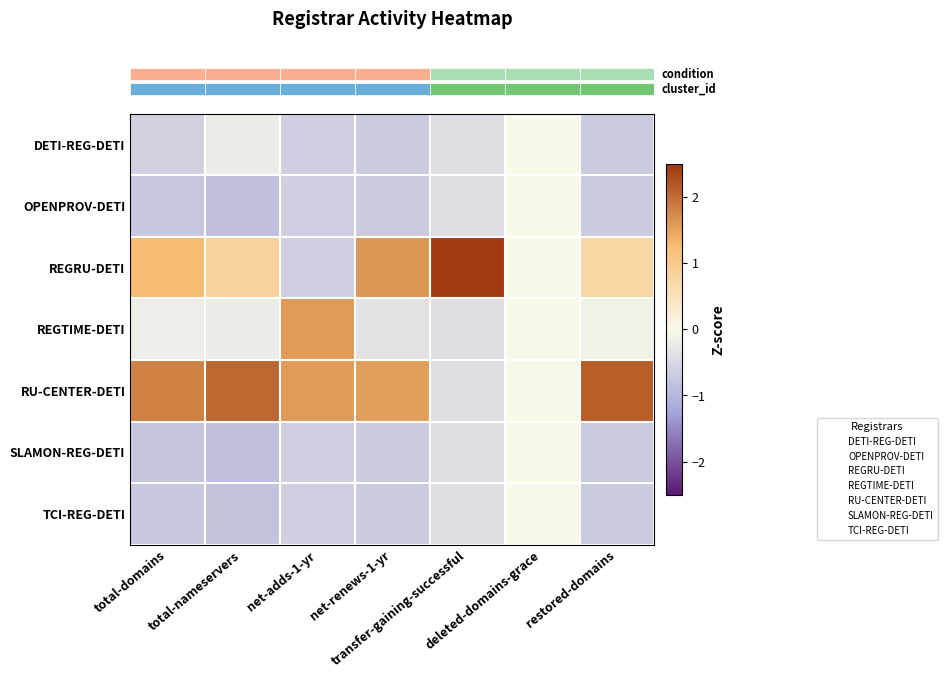

Which has a higher value, restored-domains or total-domains?

total-domains